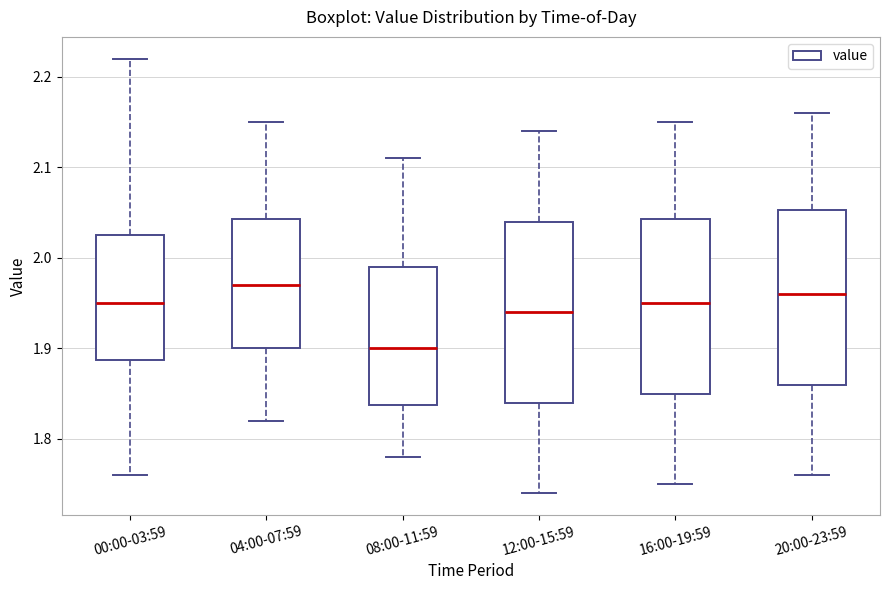

Which box has the highest median line?

04:00-07:59